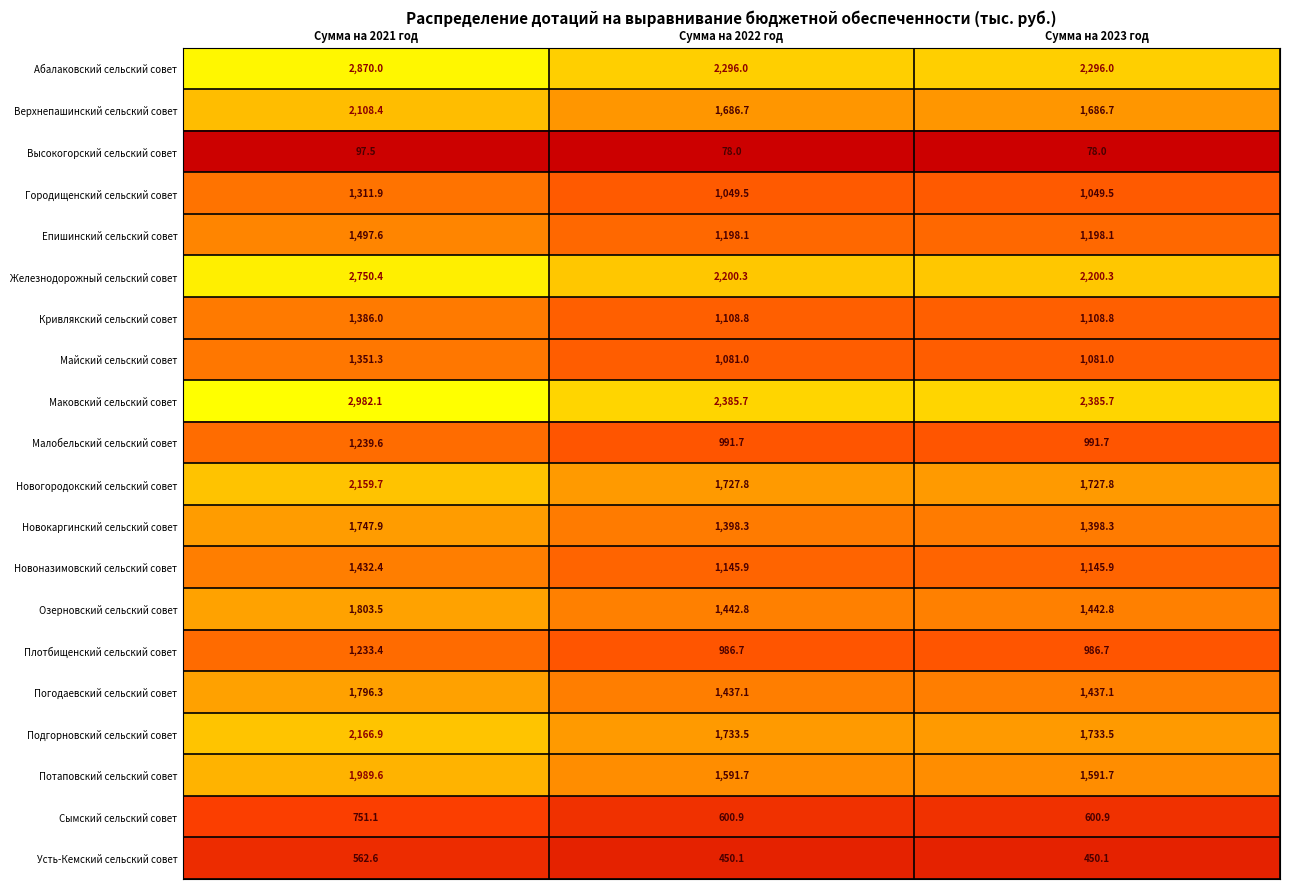

The Усть-Кемский сельский совет series shows 229.5 at Сумма на 2022 год. True or false?

False